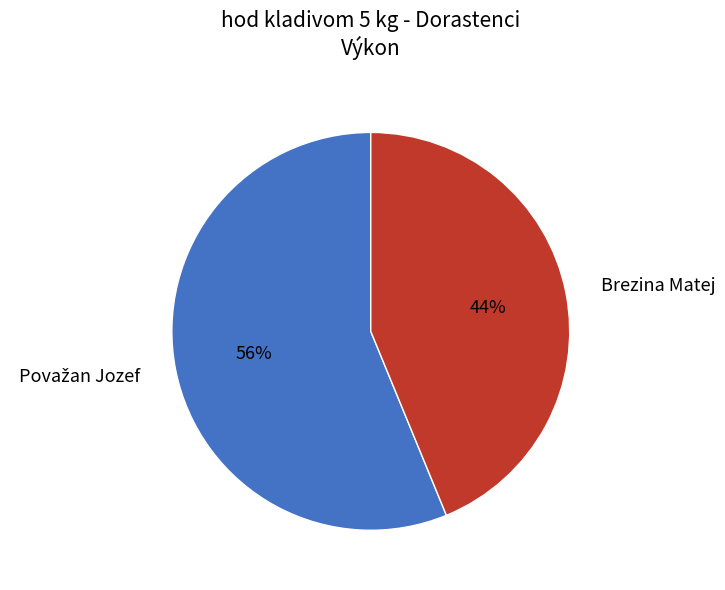

To the nearest percent, what percentage of the pie is Brezina Matej?

44%